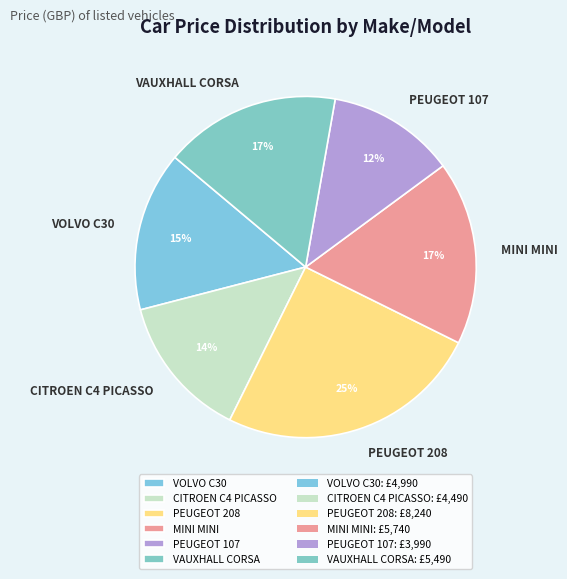

Is the sum of VAUXHALL CORSA and CITROEN C4 PICASSO greater than half?

No